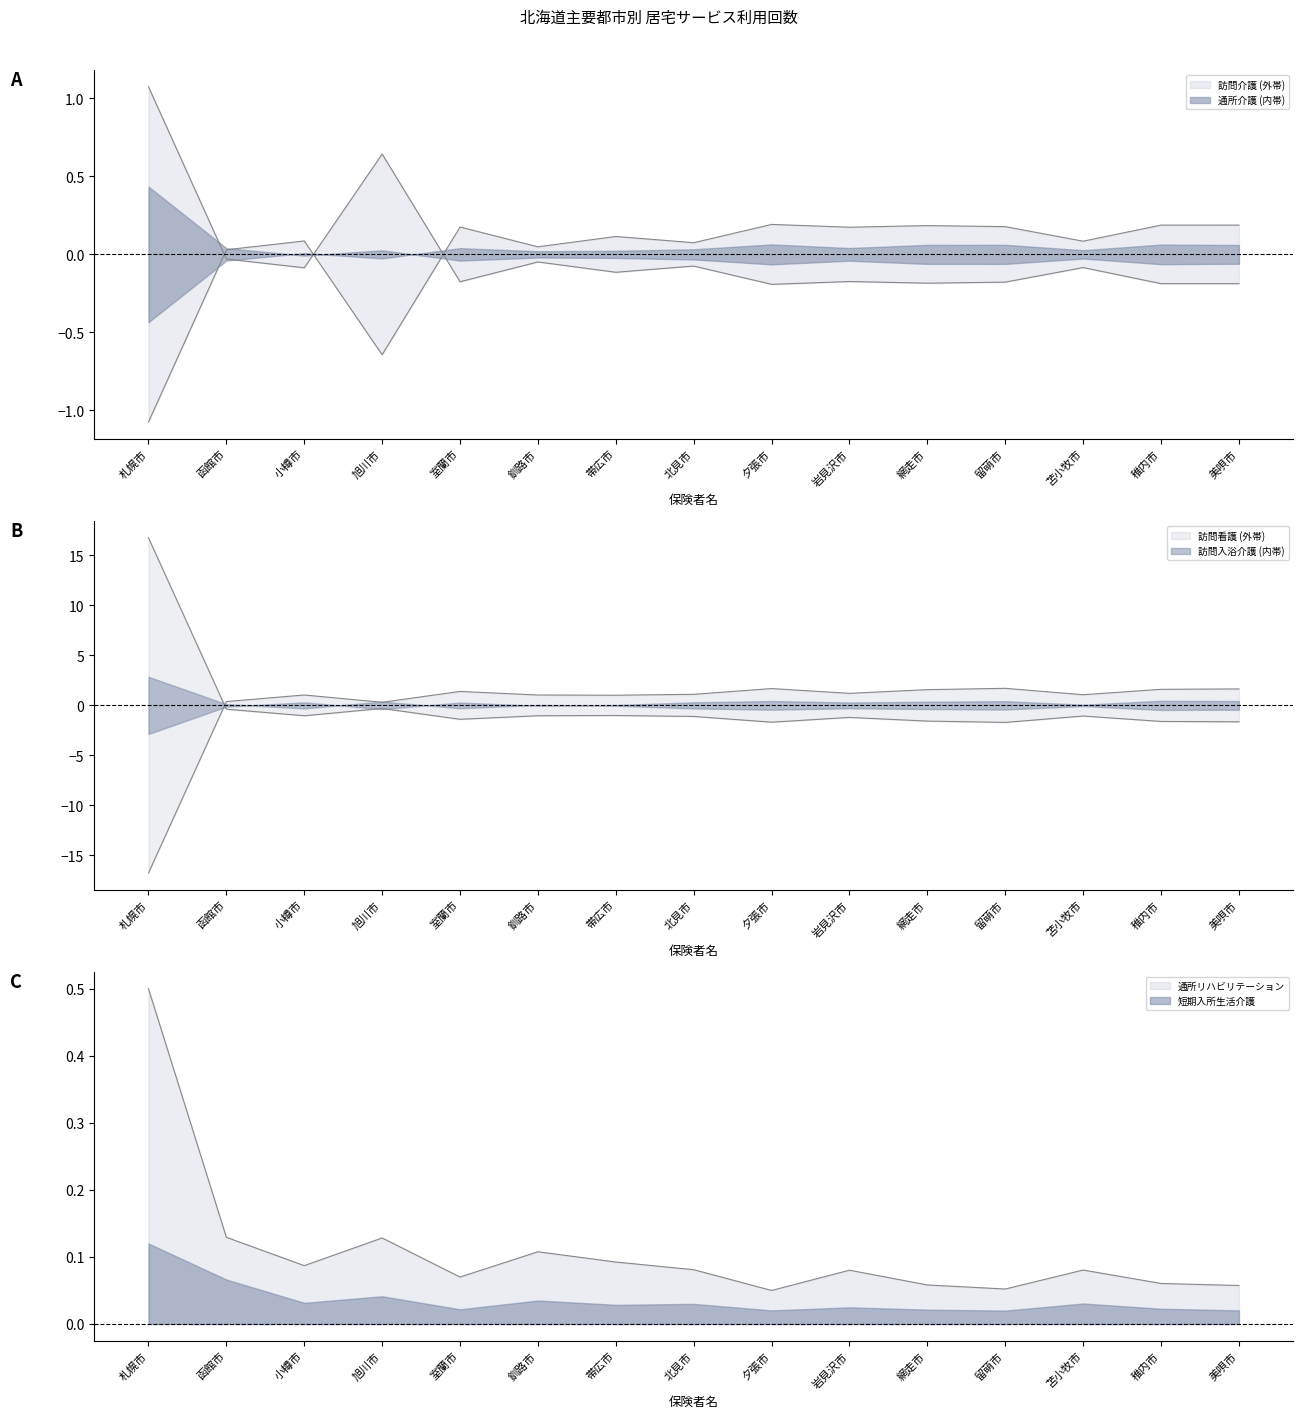

The value of 訪問看護 at 札幌市 is 5.3. True or false?

False